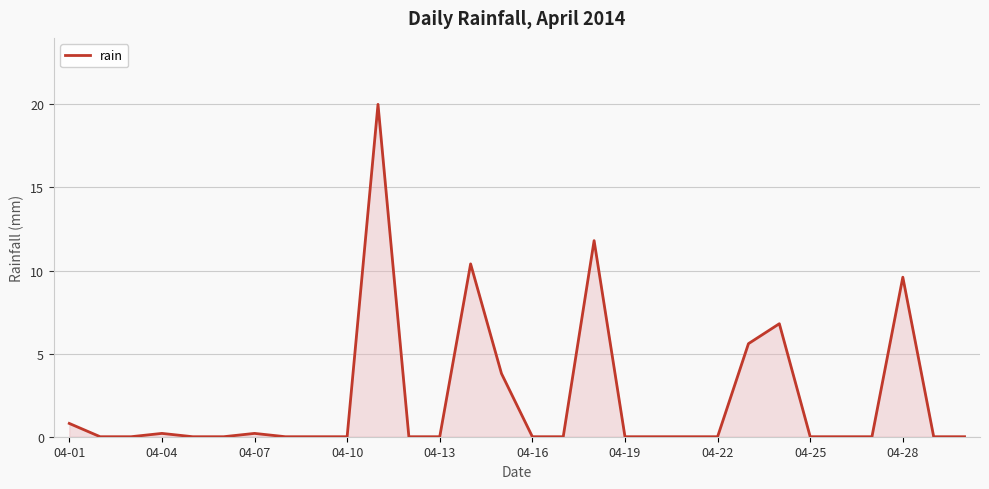

What is the maximum value shown in the chart?

20.0